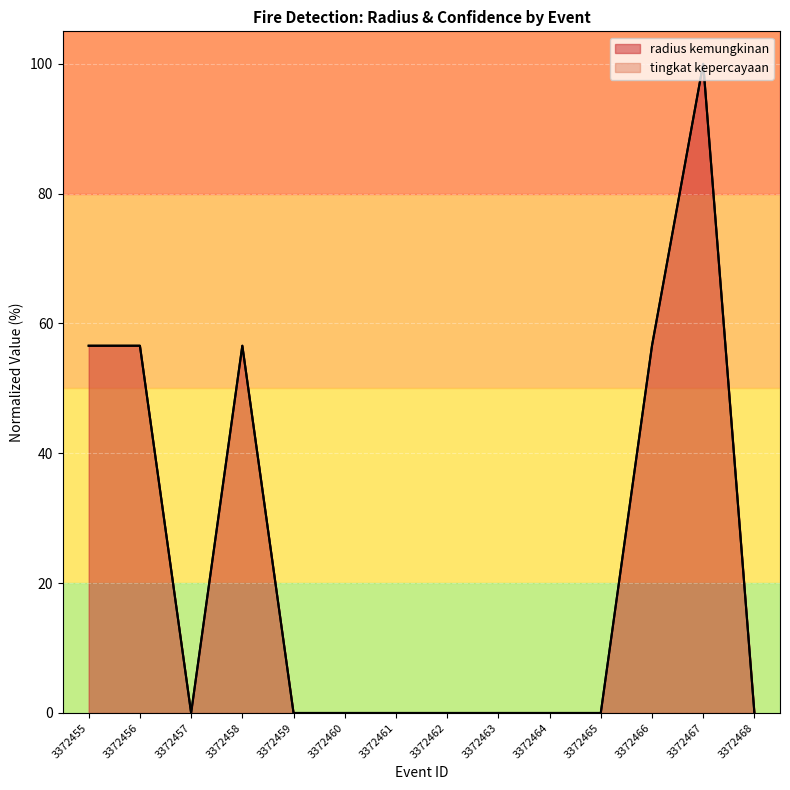

What is the total value across all series at 3372455?

56.6